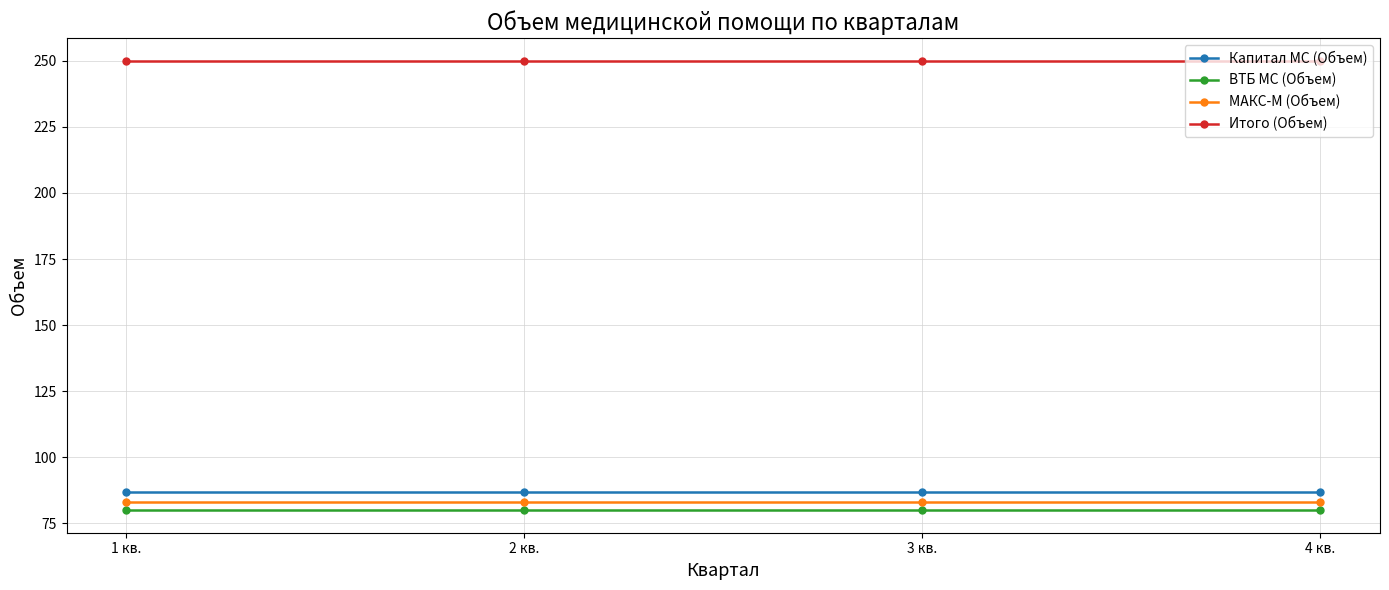

What is the spread (max minus min) of values at 3 кв.?

170